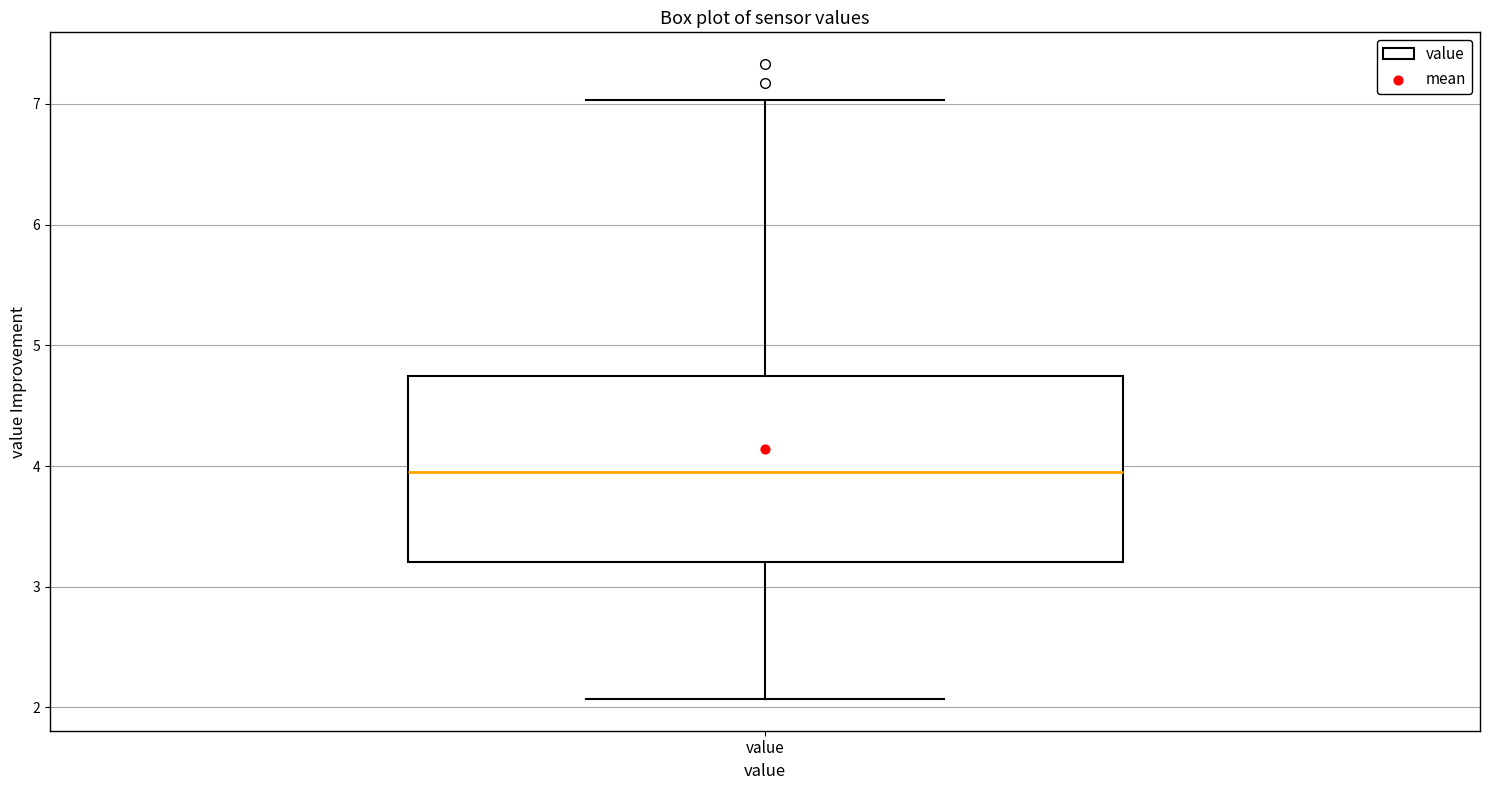

Read this box plot against the y-axis: the position of the median line, the range covered by the box, and the ends of both whiskers. The values are not printed on the chart, so give them approximately, as read against the axis.

median 4.0, box 3.2 to 4.7, whiskers 2.1 to 7.0